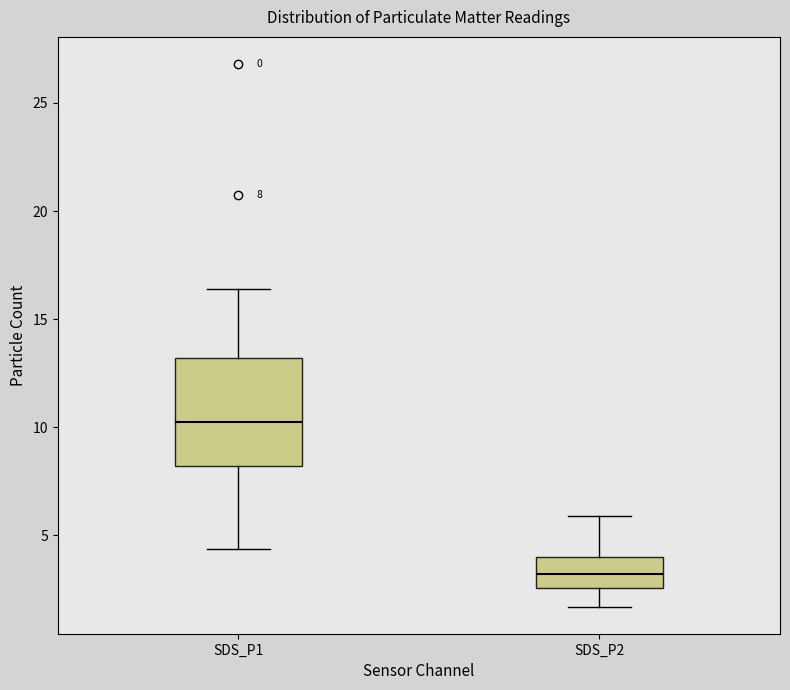

Which box has the lowest median line?

SDS_P2